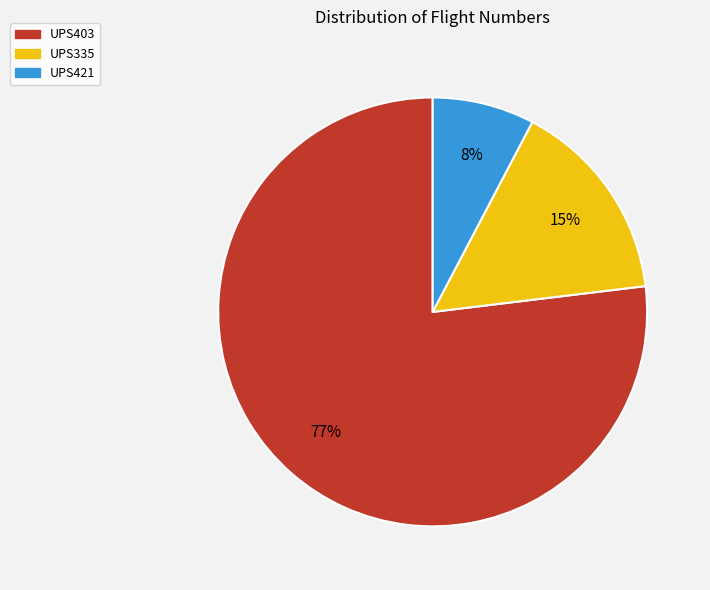

Do UPS403 and UPS421 together represent more than half of the pie?

Yes